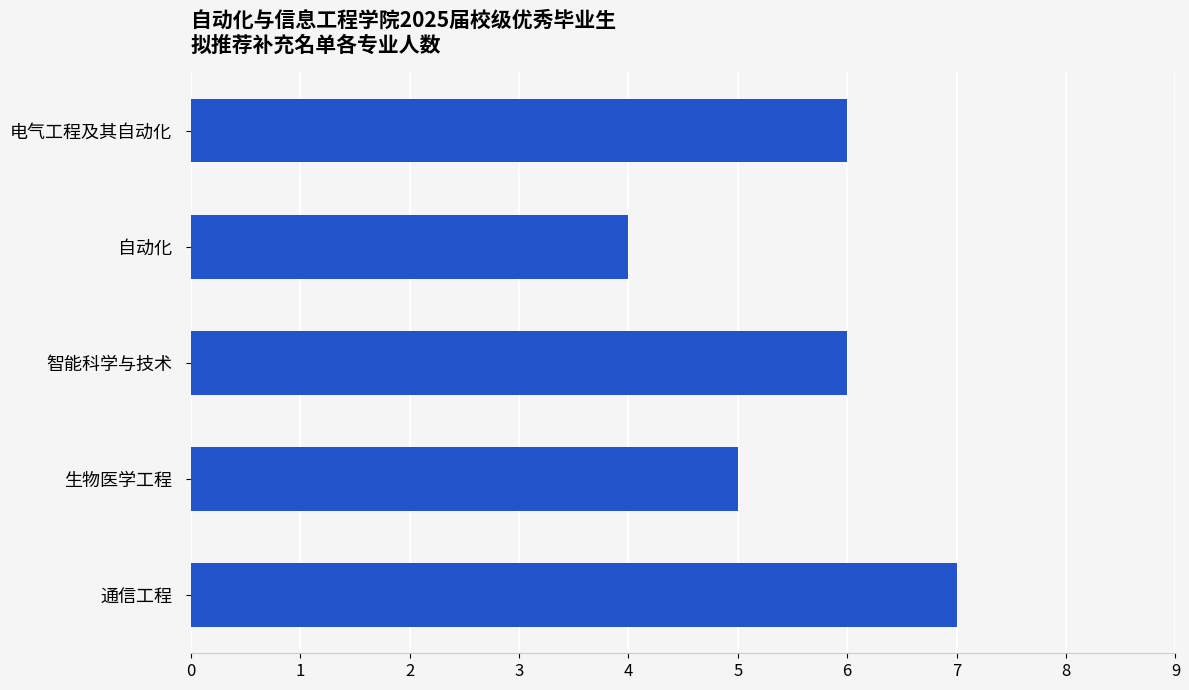

What is the change in value from 生物医学工程 to 通信工程?

+2